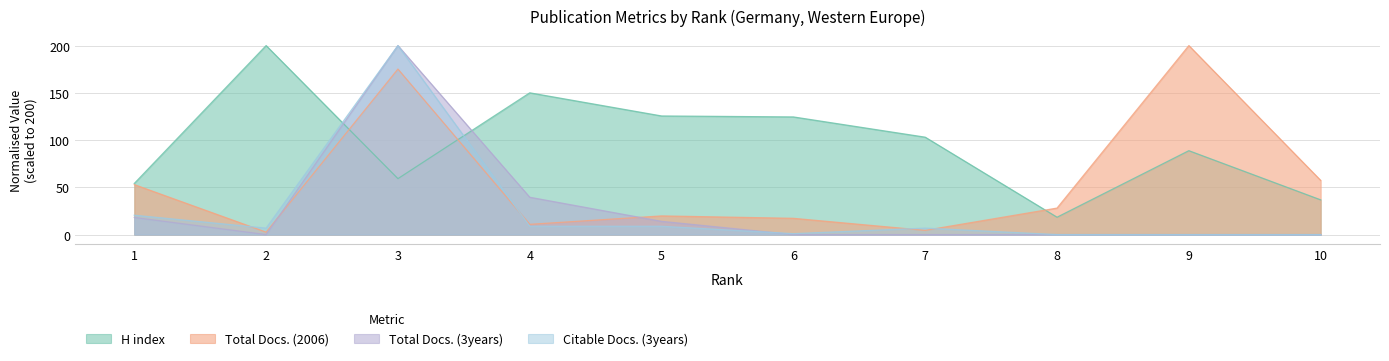

Read the Total Docs. (3years) value at 5.

14.0